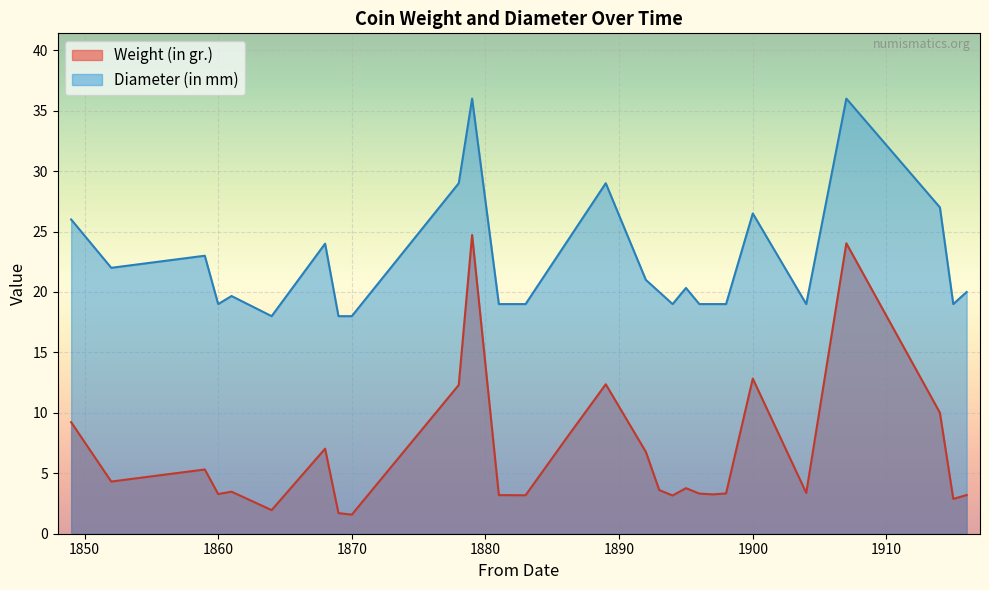

Where is Diameter (in mm) nearest to the value 26?

1849